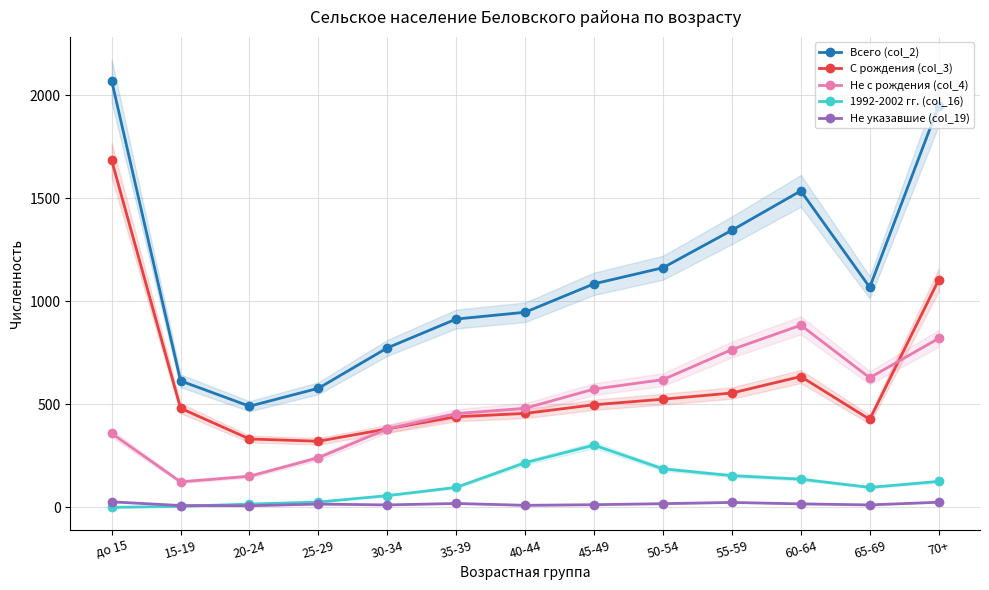

What is the greatest value displayed?

2071